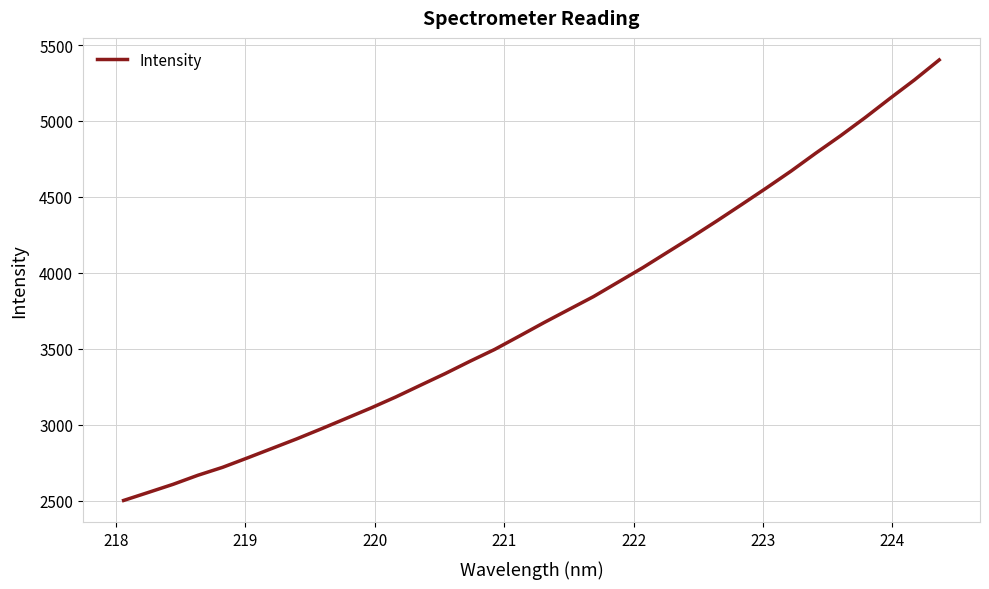

What is the maximum value shown in the chart?

5402.0